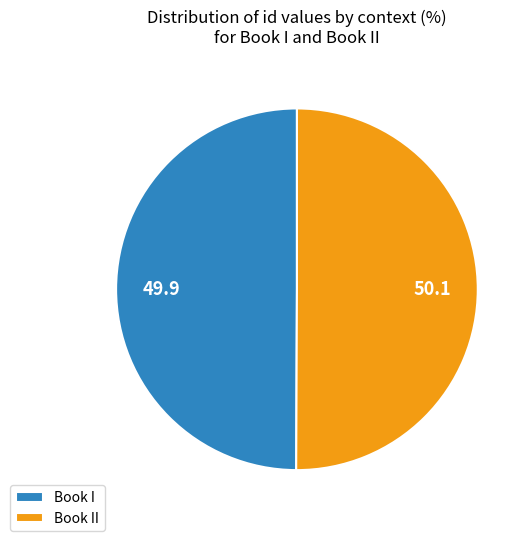

Approximately how many times larger is the value at Book I compared to Book II?

1.0